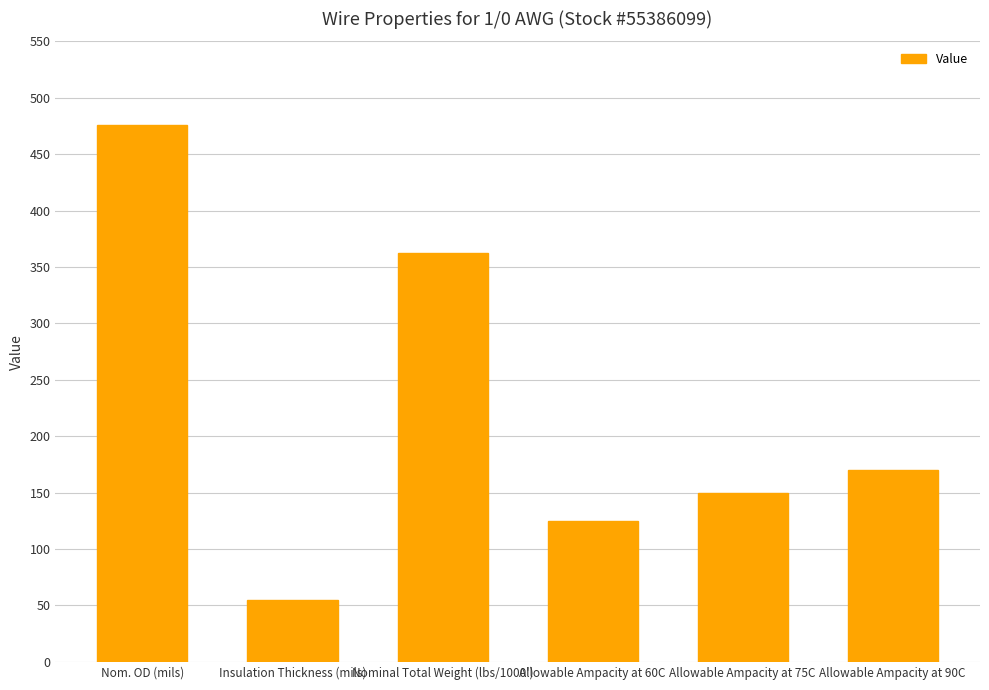

Are the bars grouped side by side (vs. stacked)?

No